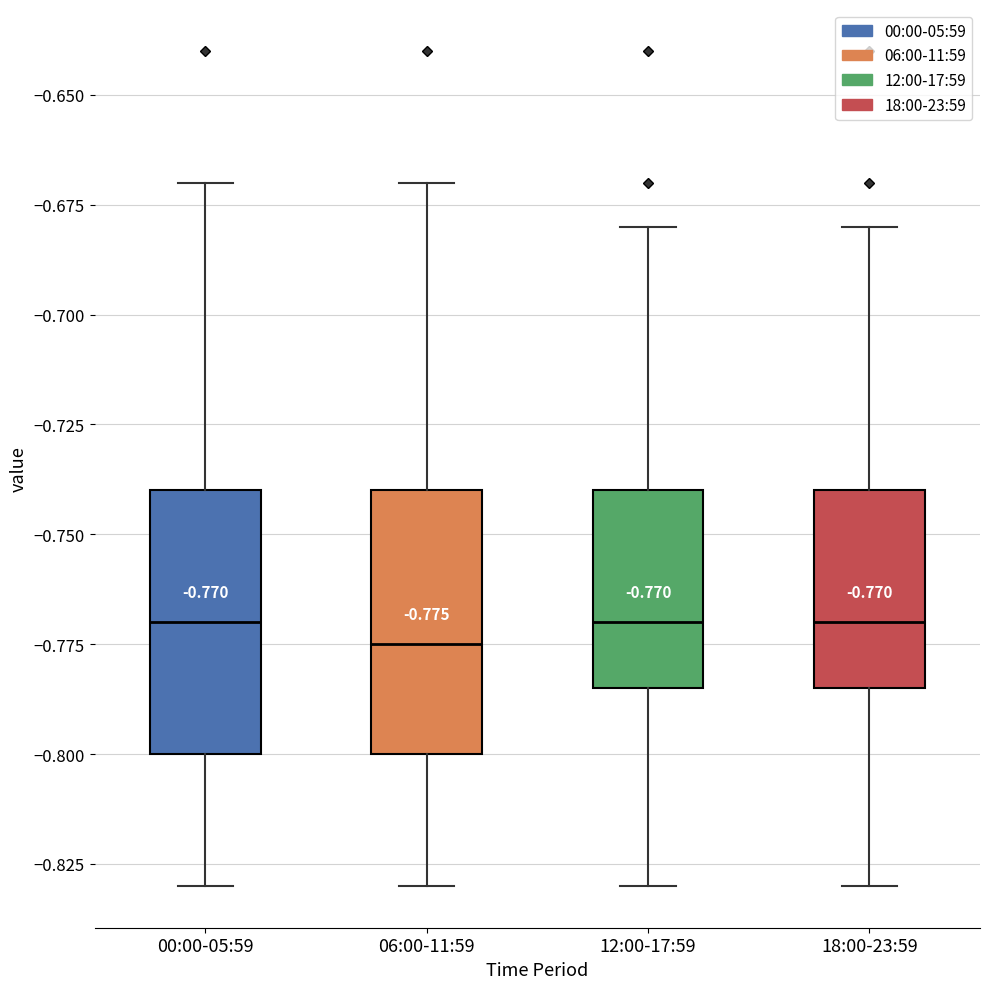

Which box's median line is the lowest?

06:00-11:59